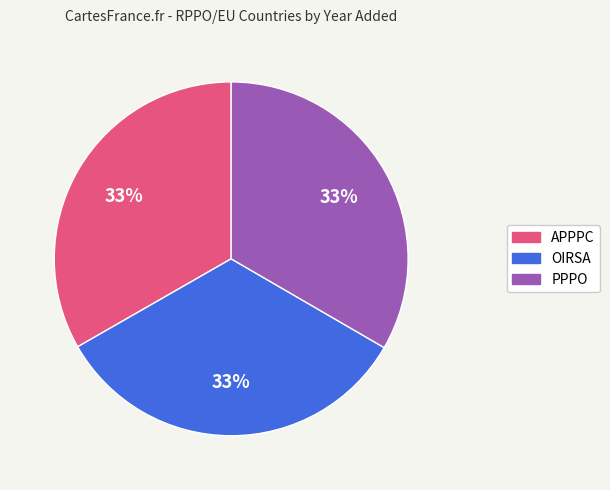

Does OIRSA account for over 50% of the chart?

No